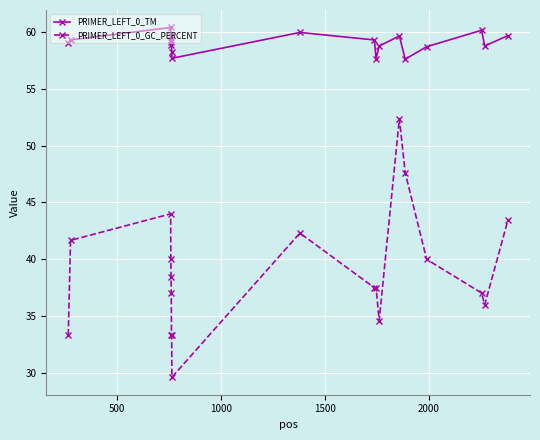

Which series has the widest spread of values?

PRIMER_LEFT_0_GC_PERCENT